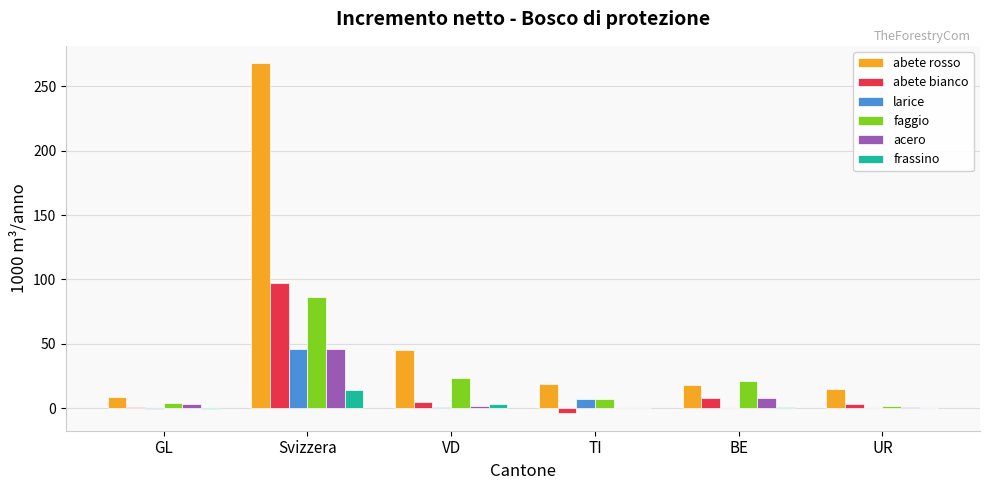

How many data points does each series have?

6